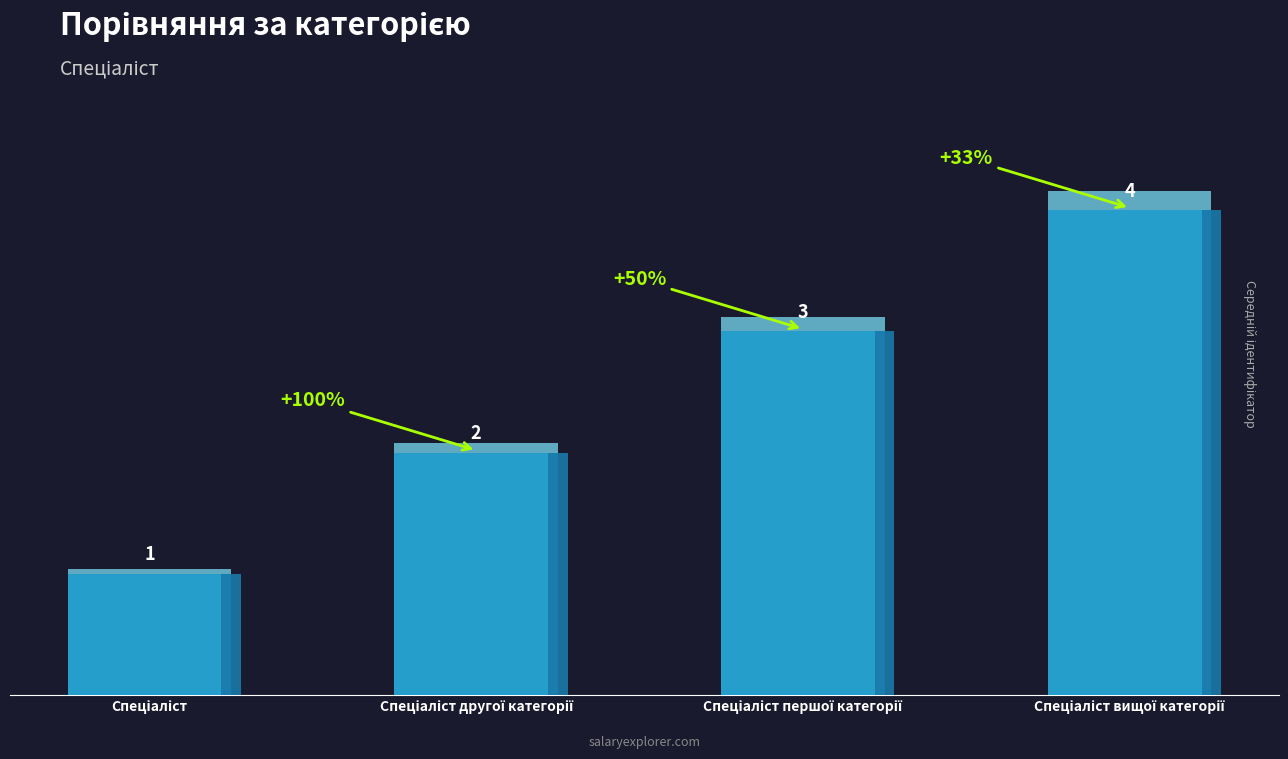

What is the label of the 4th bar from the right?

Спеціаліст